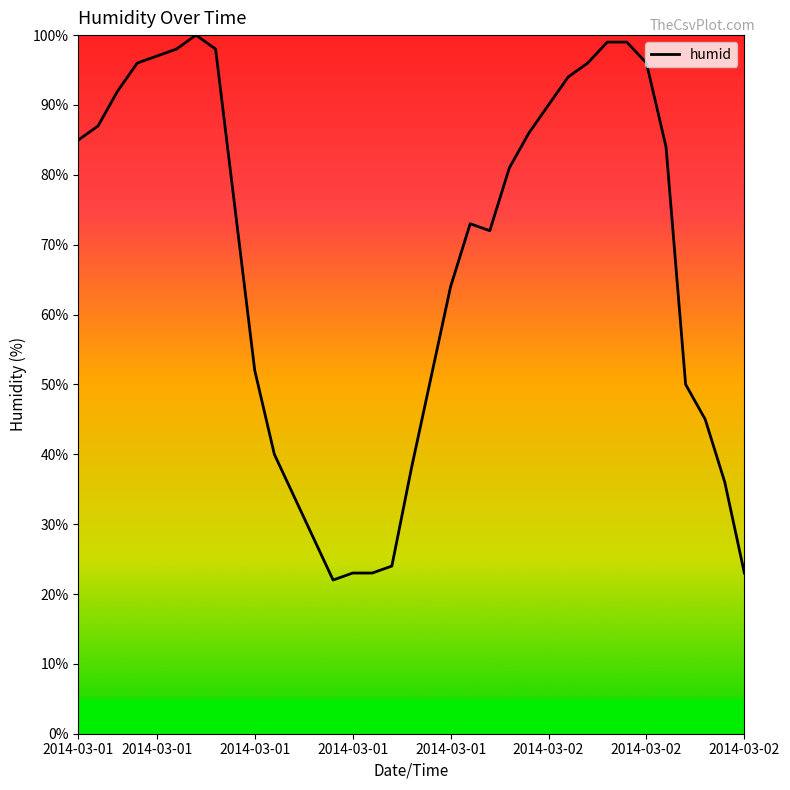

How many series are shown in this chart?

1